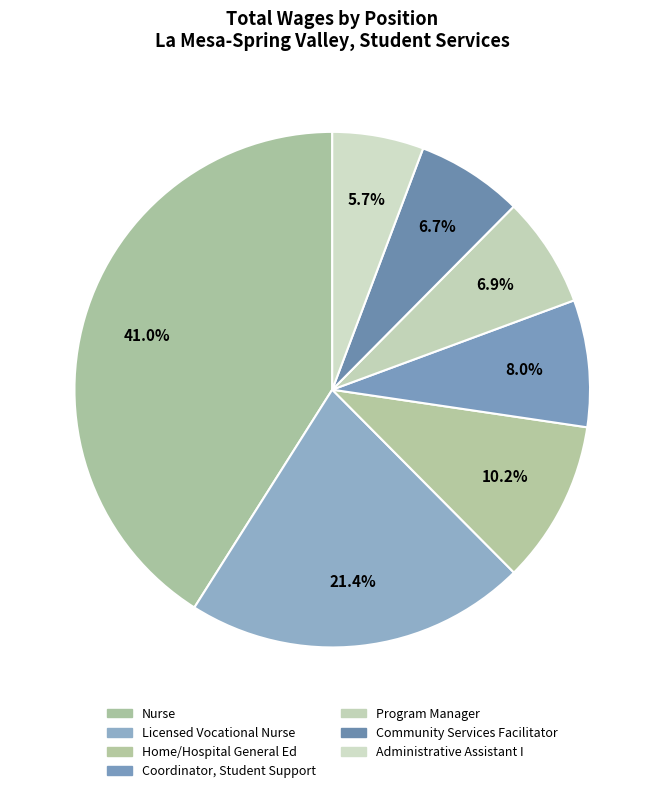

Does Nurse represent more than half of the total?

No